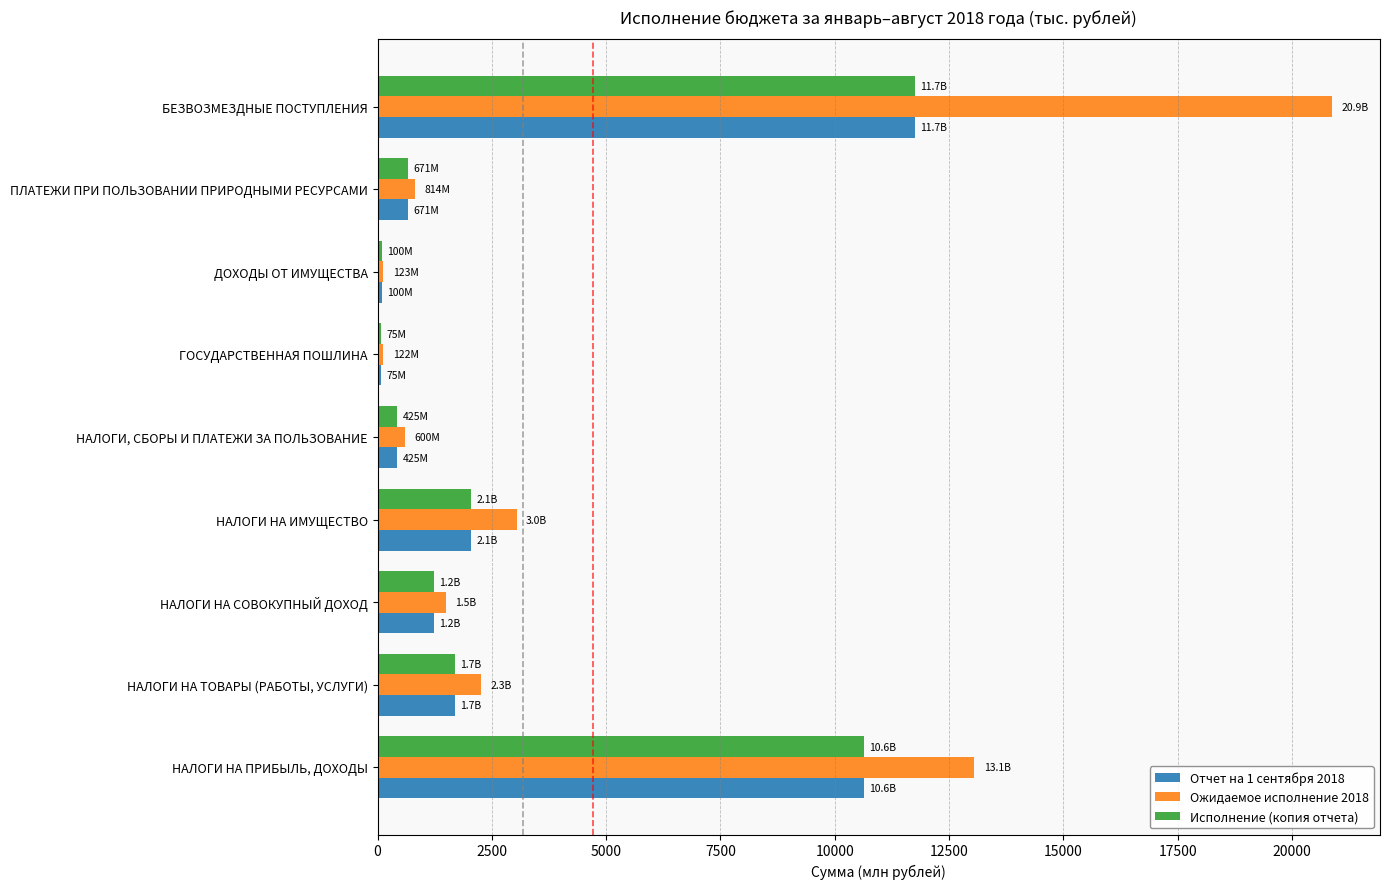

What is the difference between the highest and lowest values at НАЛОГИ НА ПРИБЫЛЬ, ДОХОДЫ?

2418.5